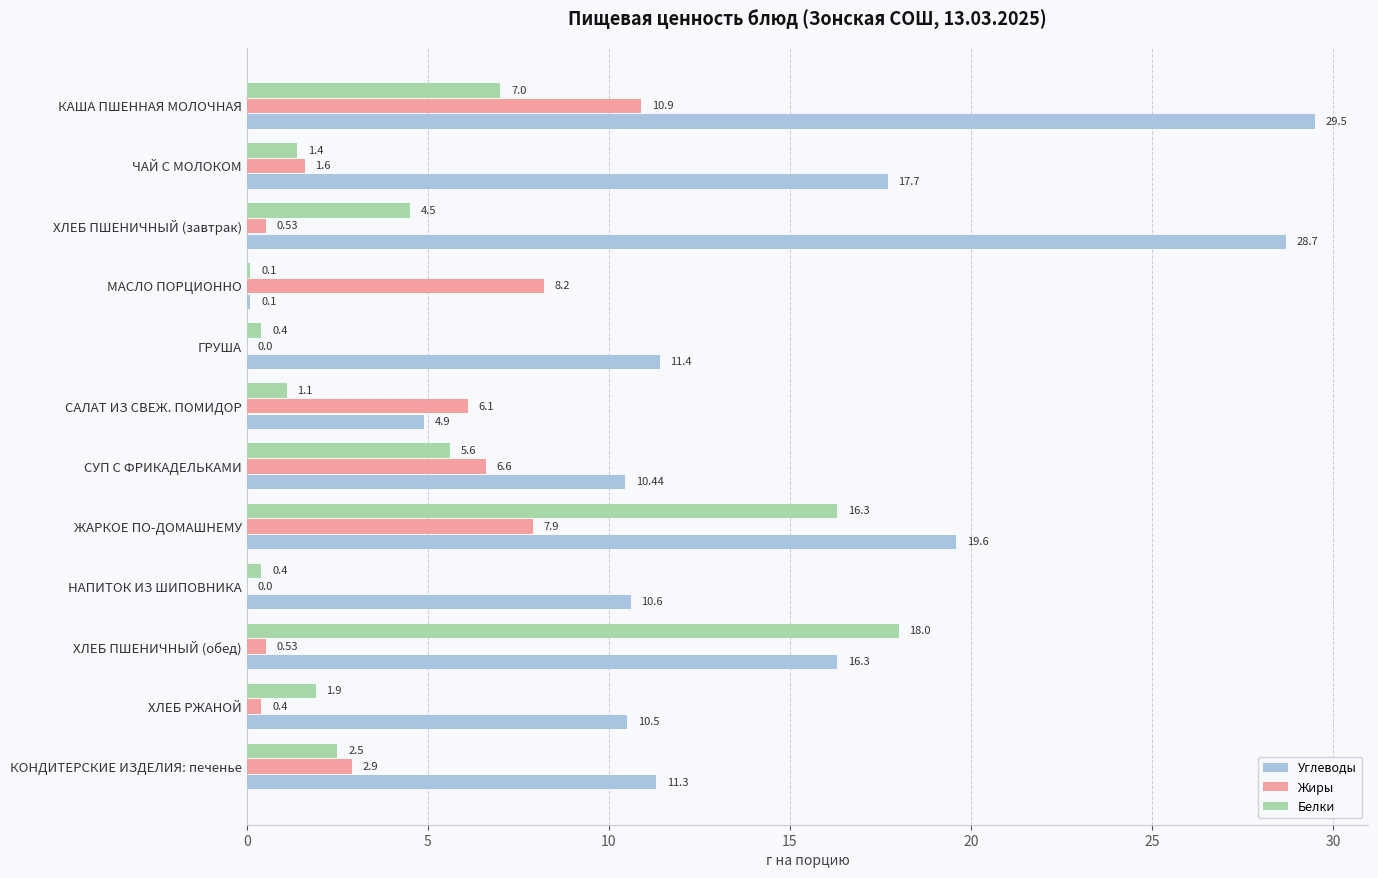

Which series has the largest range (max minus min)?

Углеводы